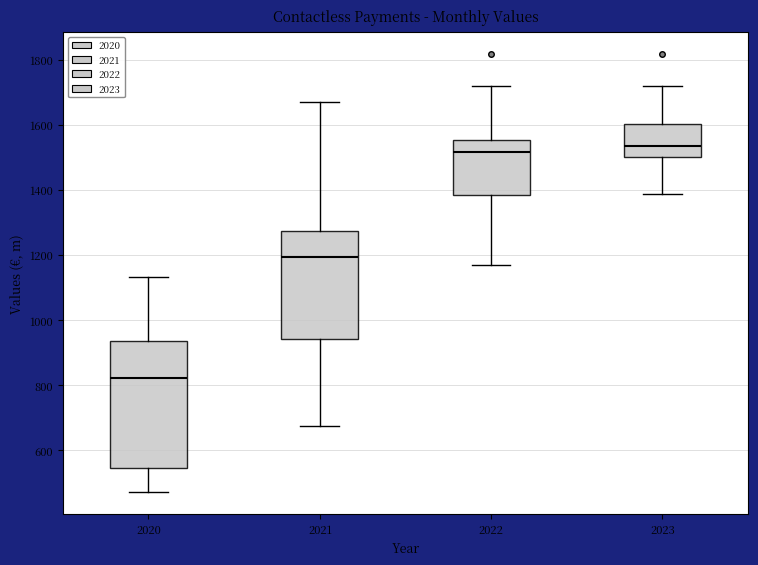

Reading left to right, transcribe this box plot: for each box, give where its median line is, the range the box spans, and where its two whiskers end, as read against the y-axis. The values are not printed on the chart, so give them approximately, as read against the axis.

2020: median 820, box 540 to 940, whiskers 480 to 1140
2021: median 1200, box 940 to 1280, whiskers 680 to 1660
2022: median 1520, box 1380 to 1560, whiskers 1160 to 1720
2023: median 1540, box 1500 to 1600, whiskers 1380 to 1720